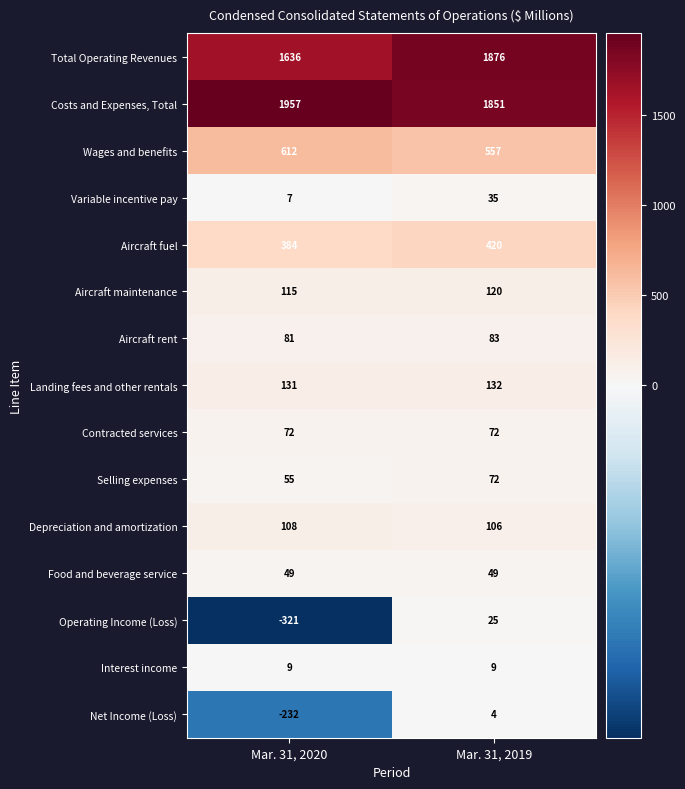

At how many categories does at least one series exceed 176?

2